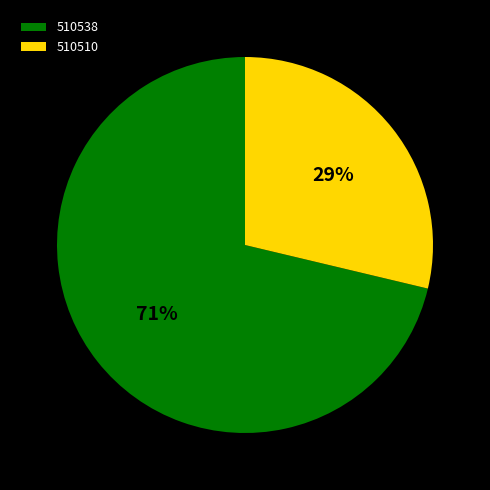

Is it true that 510538 is 71% of the pie?

True